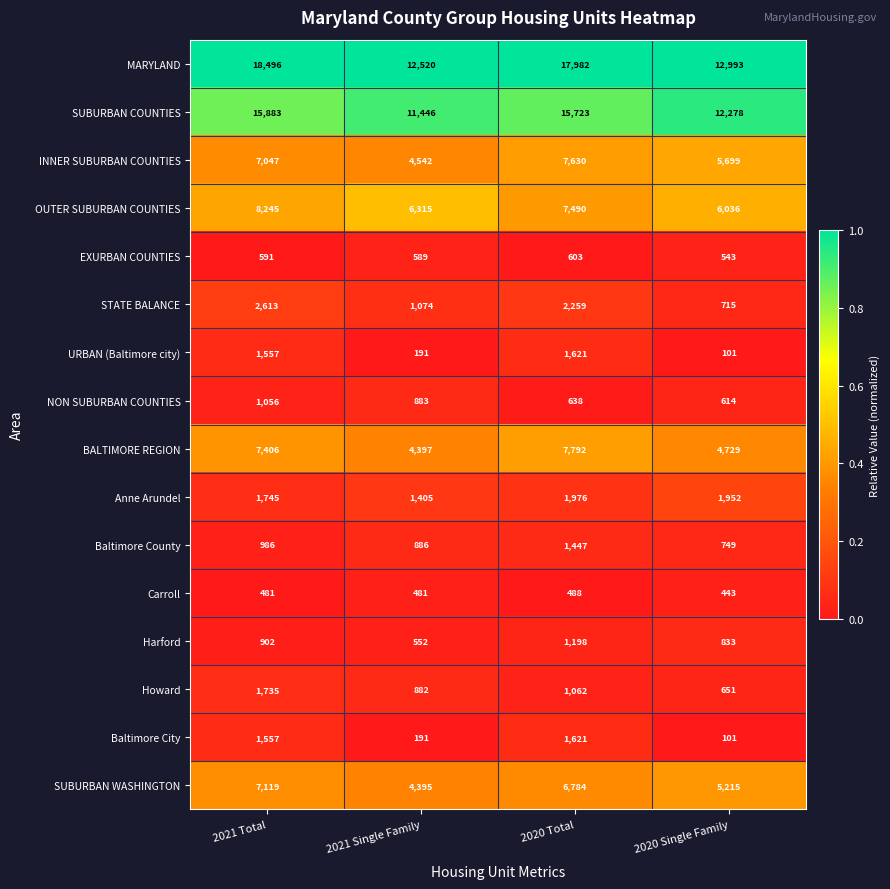

Which series has the widest spread of values?

MARYLAND